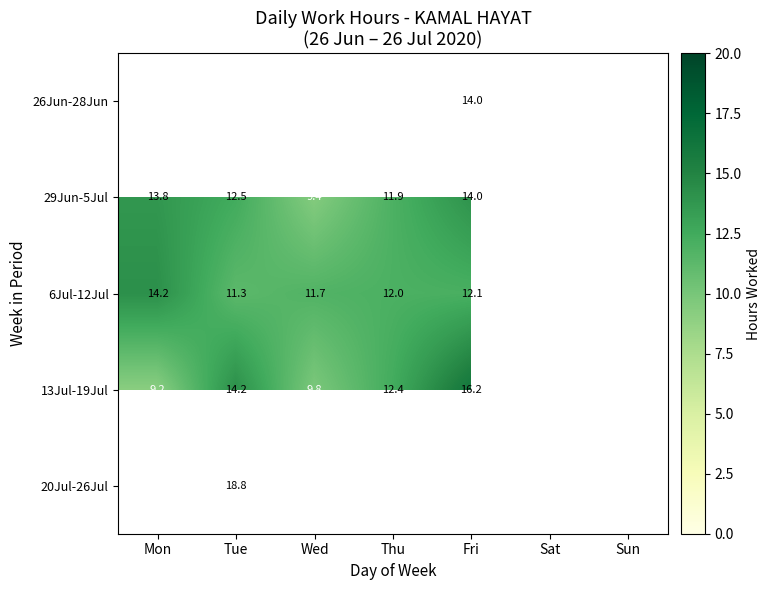

What is the approximate value of 6Jul-12Jul at Fri?

12.1